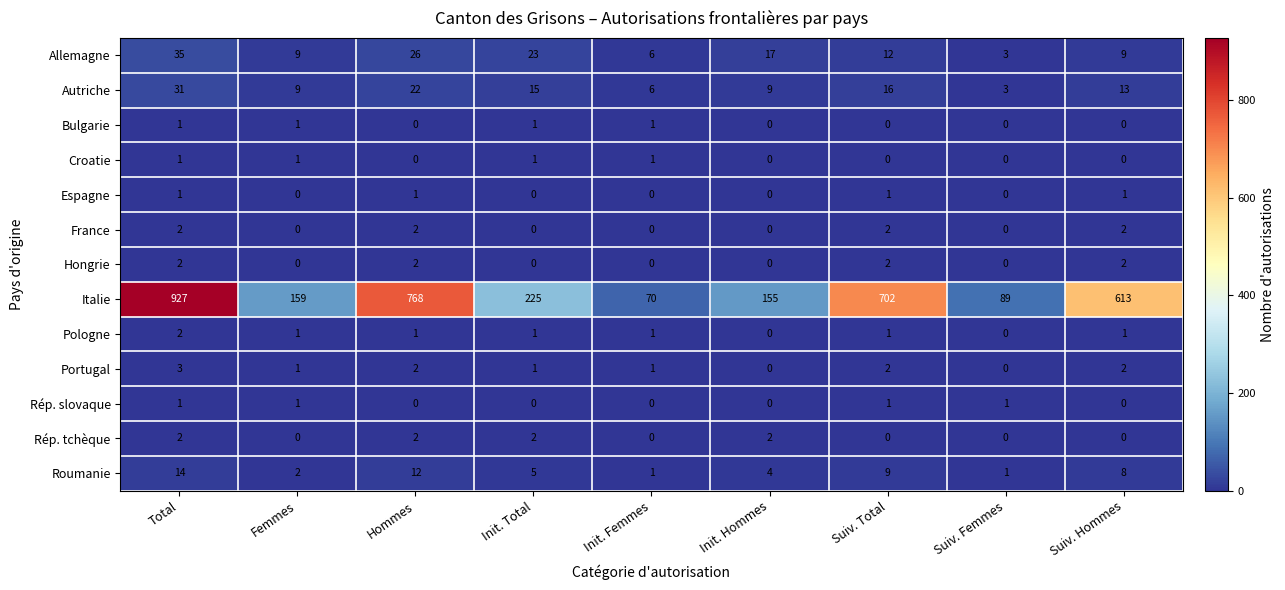

Which series has the largest range (max minus min)?

Italie